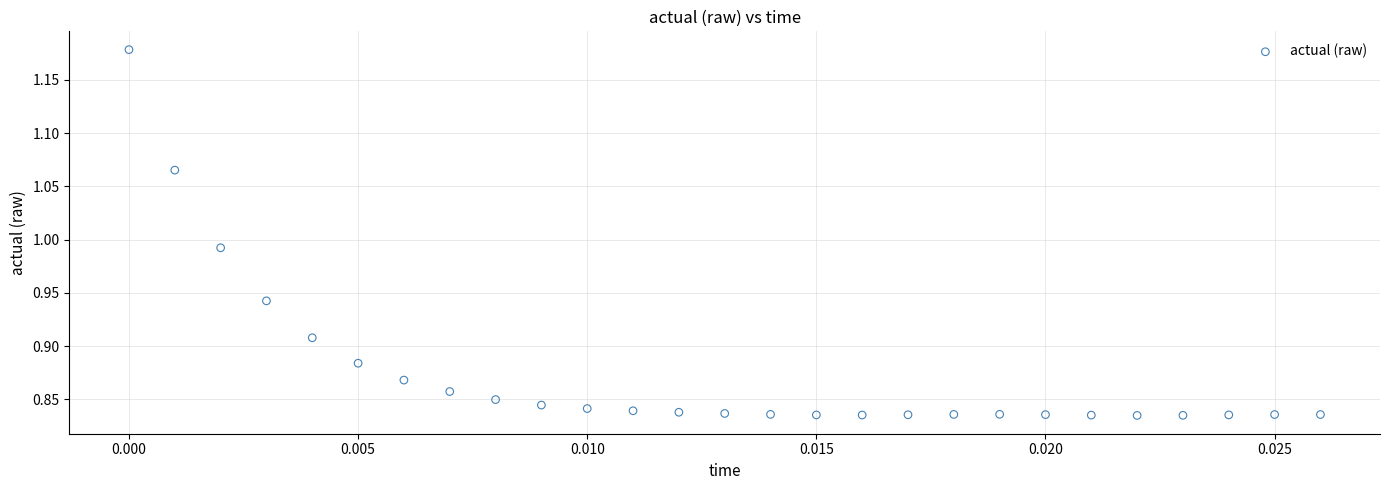

What is the range of Y values (max minus min)?

0.3